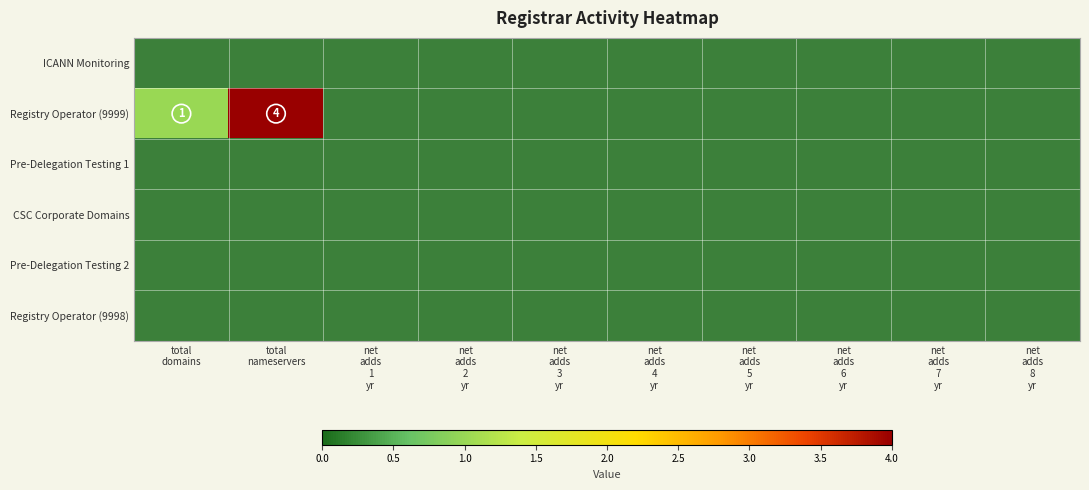

Which series has the largest range (max minus min)?

Registry Operator (9999)